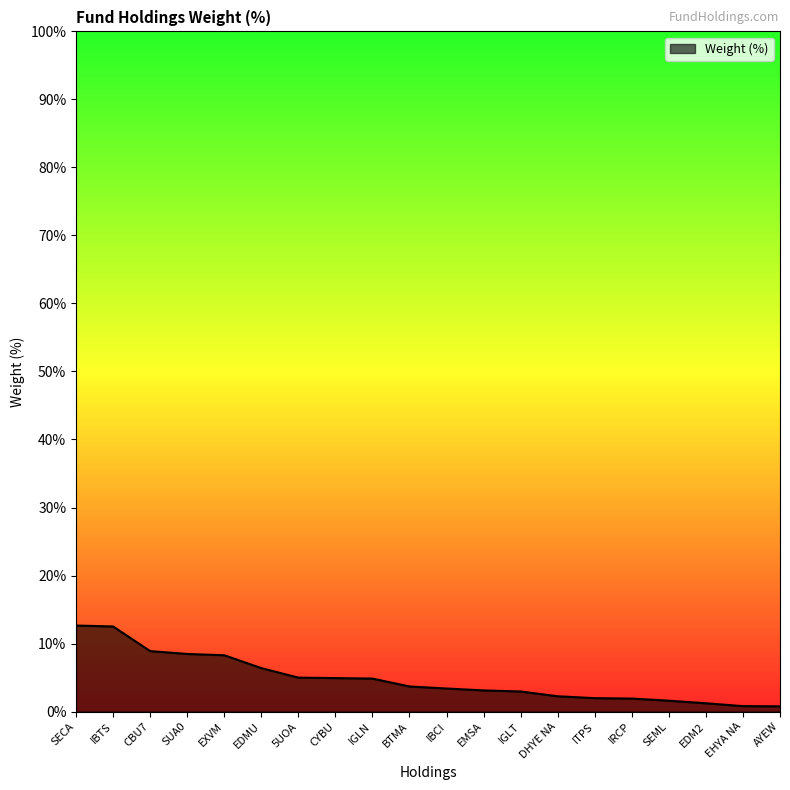

What is the difference between the maximum and minimum values?

11.9